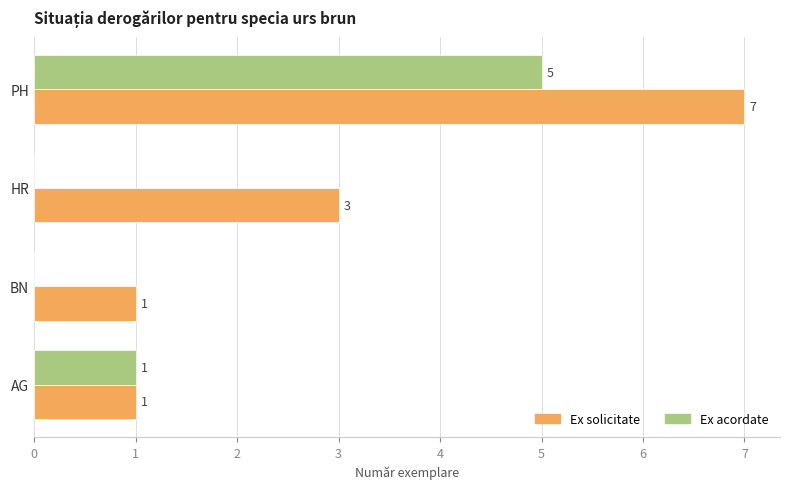

The Ex acordate series shows 0 at BN. True or false?

True